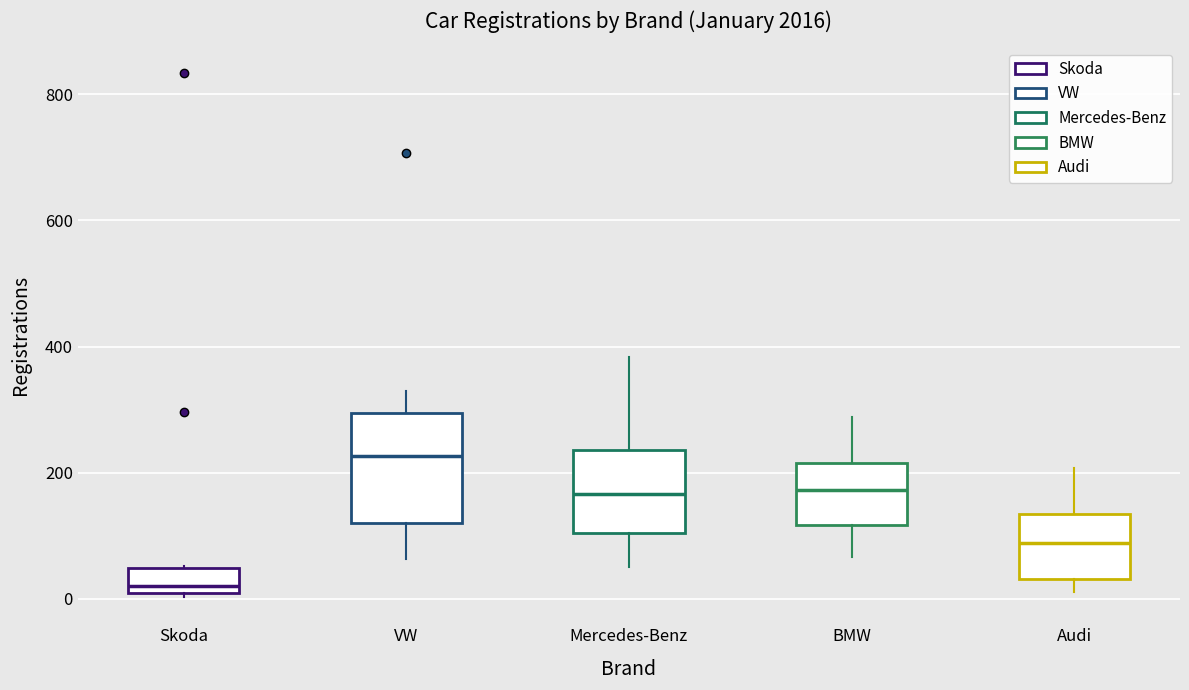

Which box is the tallest, from its lower edge to its upper edge?

VW